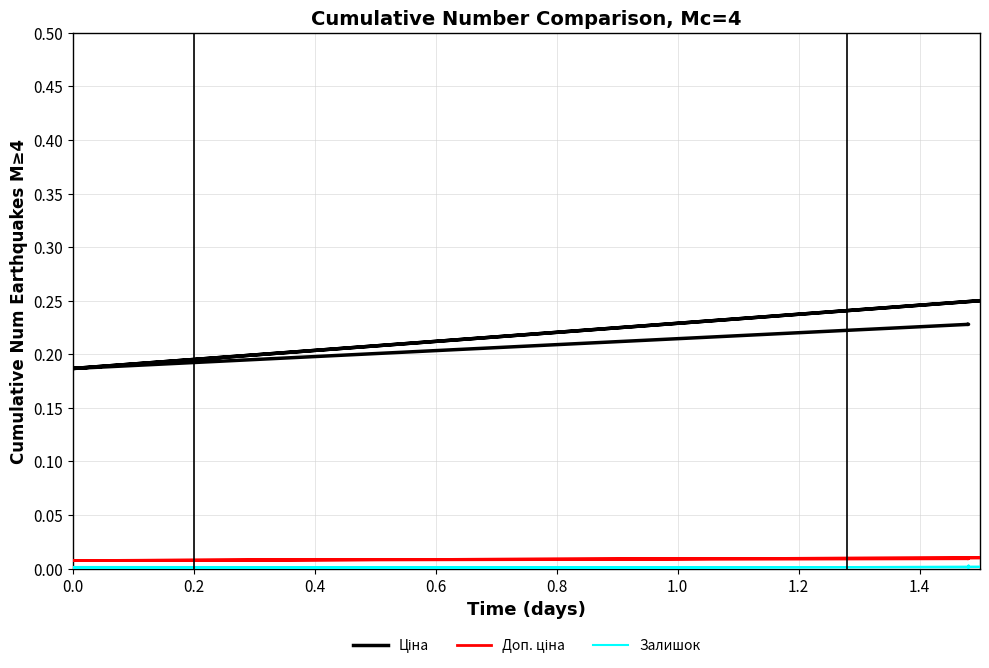

Does the chart have visible grid lines?

Yes